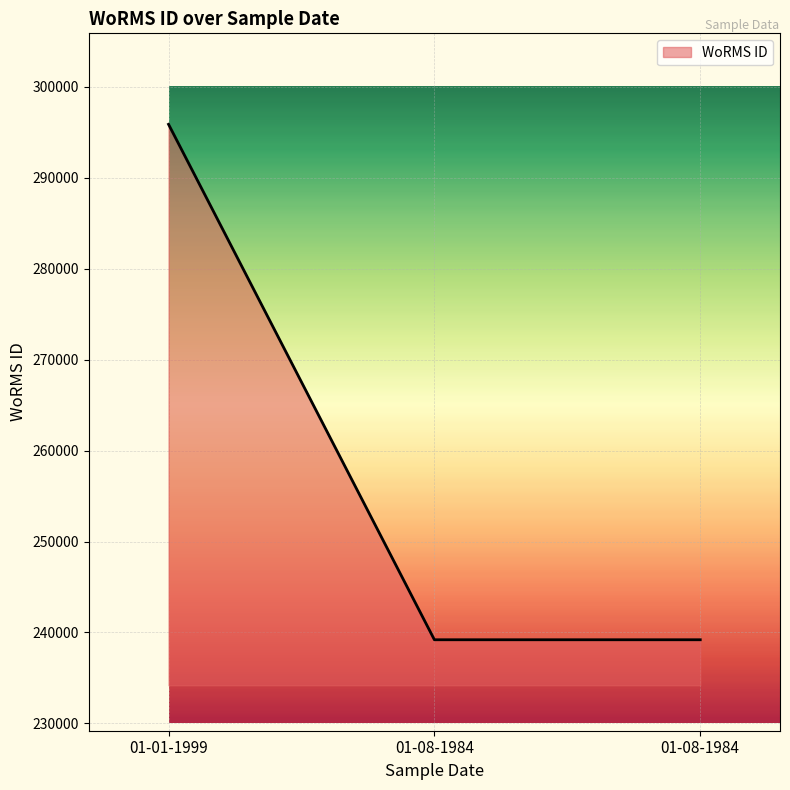

At which label is the value closest to 267532?

01-08-1984